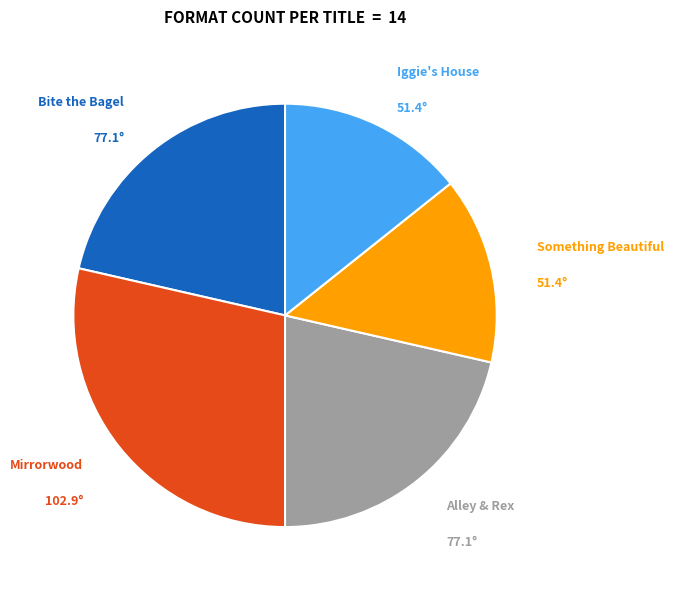

Count the number of slices in the pie.

5